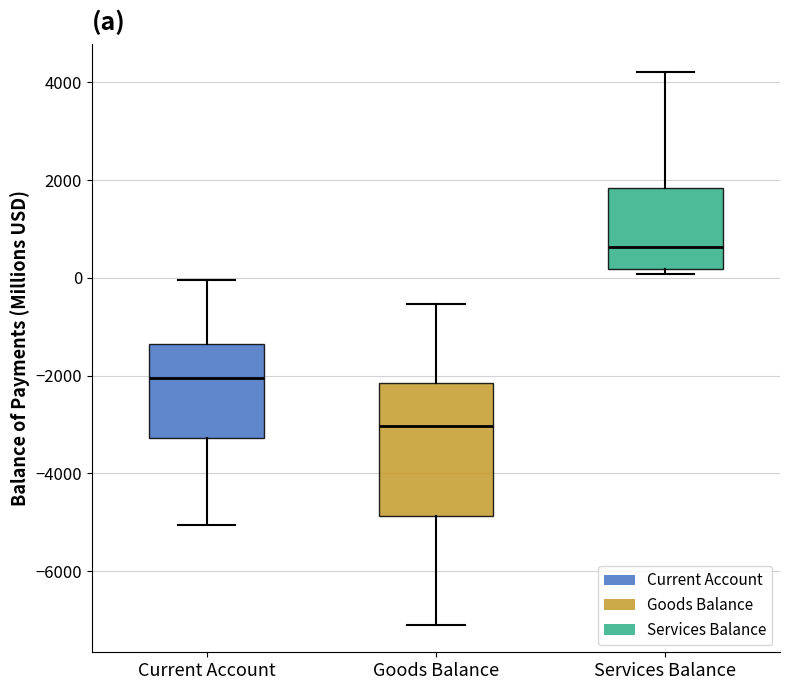

Which box has the highest median line?

Services Balance